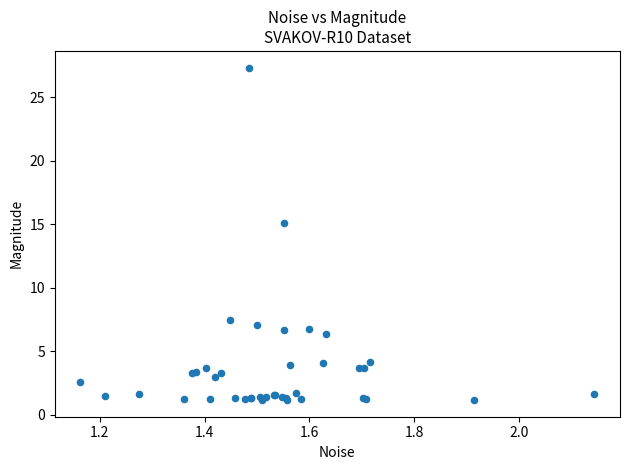

What Y value in the scatter plot is closest to 14?

15.1